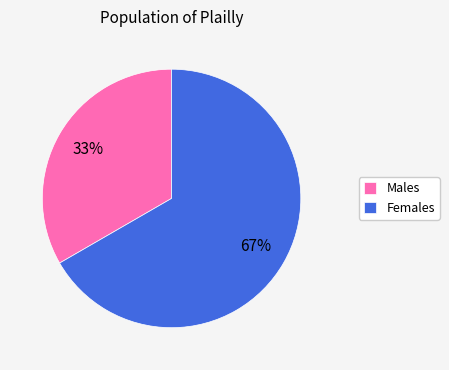

Combined, do Females and Males account for over 50%?

Yes